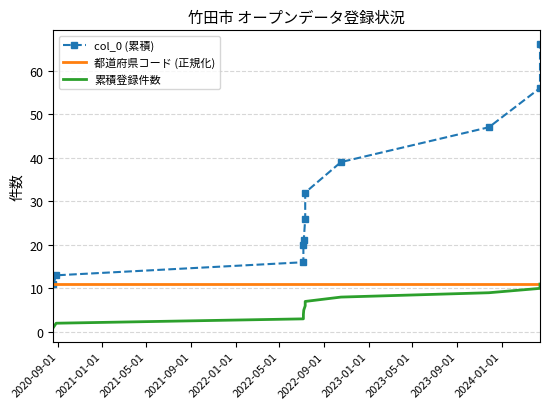

What position from the right is 2020-09-01?

11